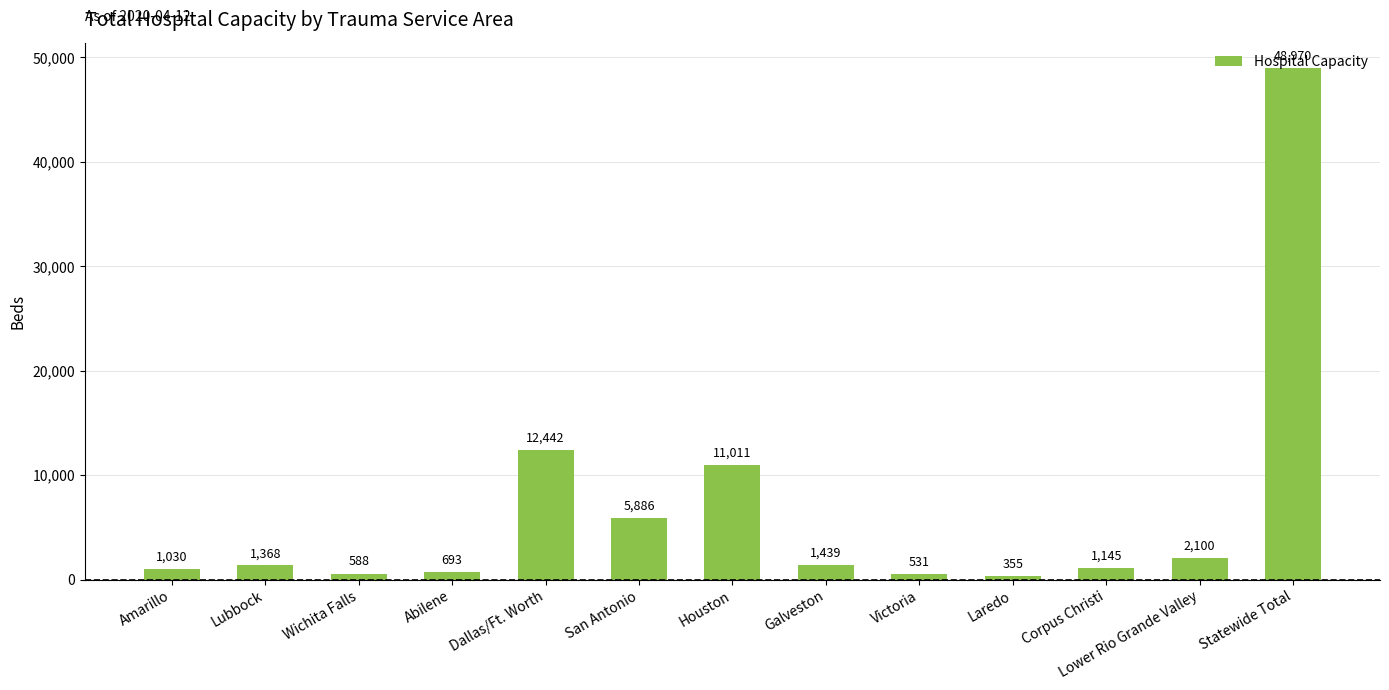

What is the label of the 12th bar from the right?

Lubbock